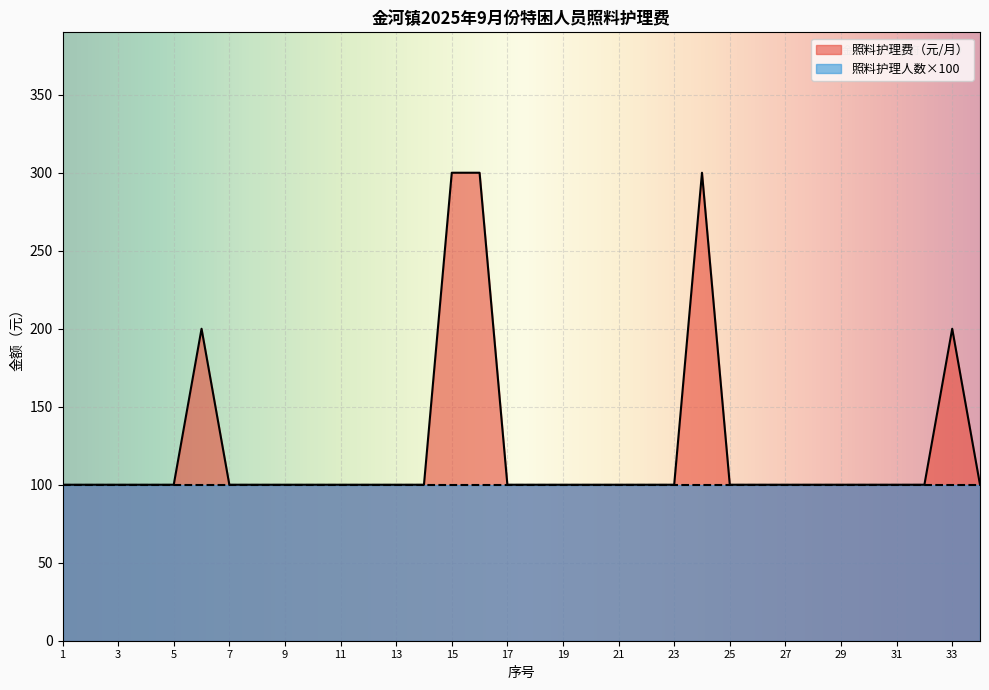

Approximately how many times larger is the value at 17 compared to 23?

1.0